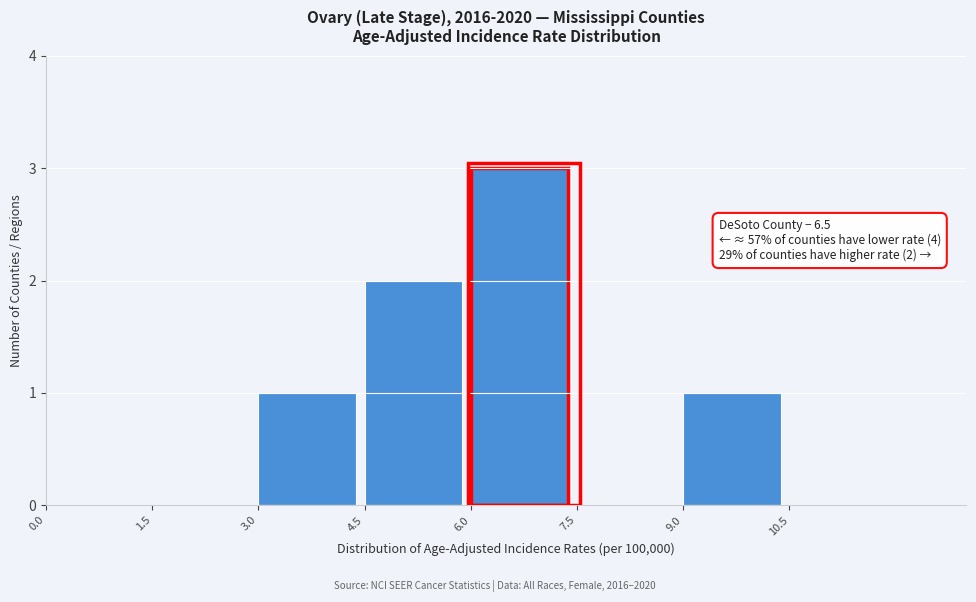

Which range on the x-axis has the tallest bar?

6.0 to 7.5